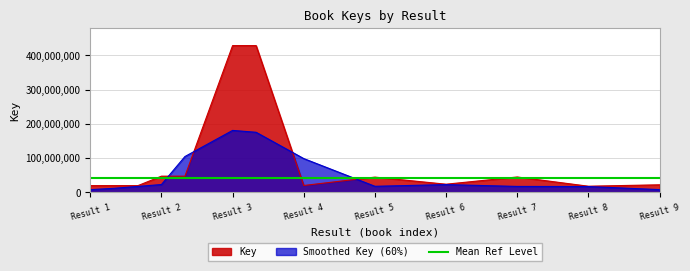

What is the minimum value for Key?

17876883.0